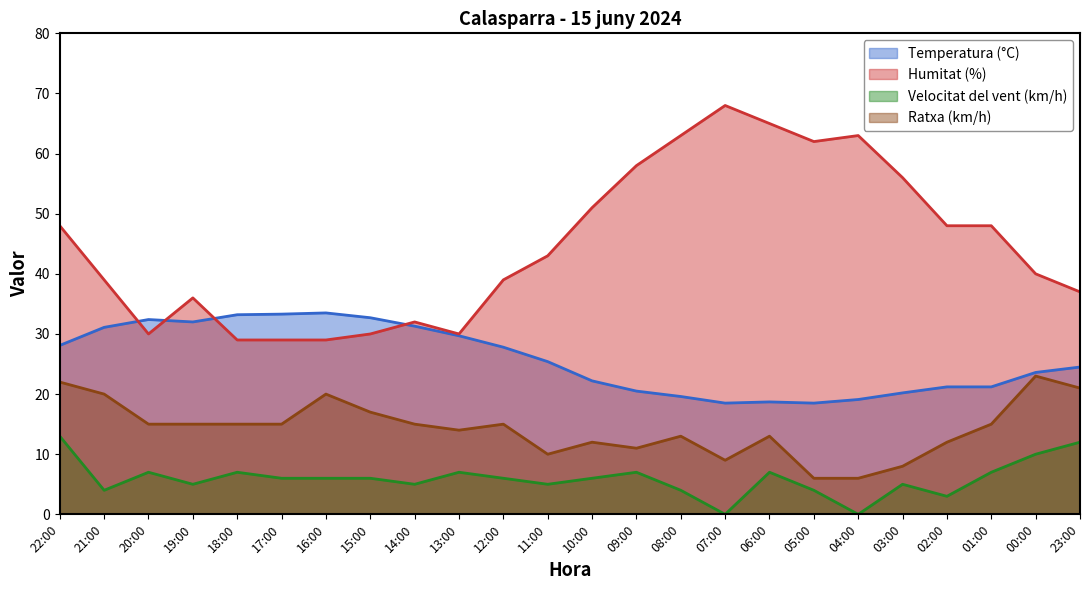

True or false: Velocitat del vent (km/h) and Ratxa (km/h) intersect in this chart.

False